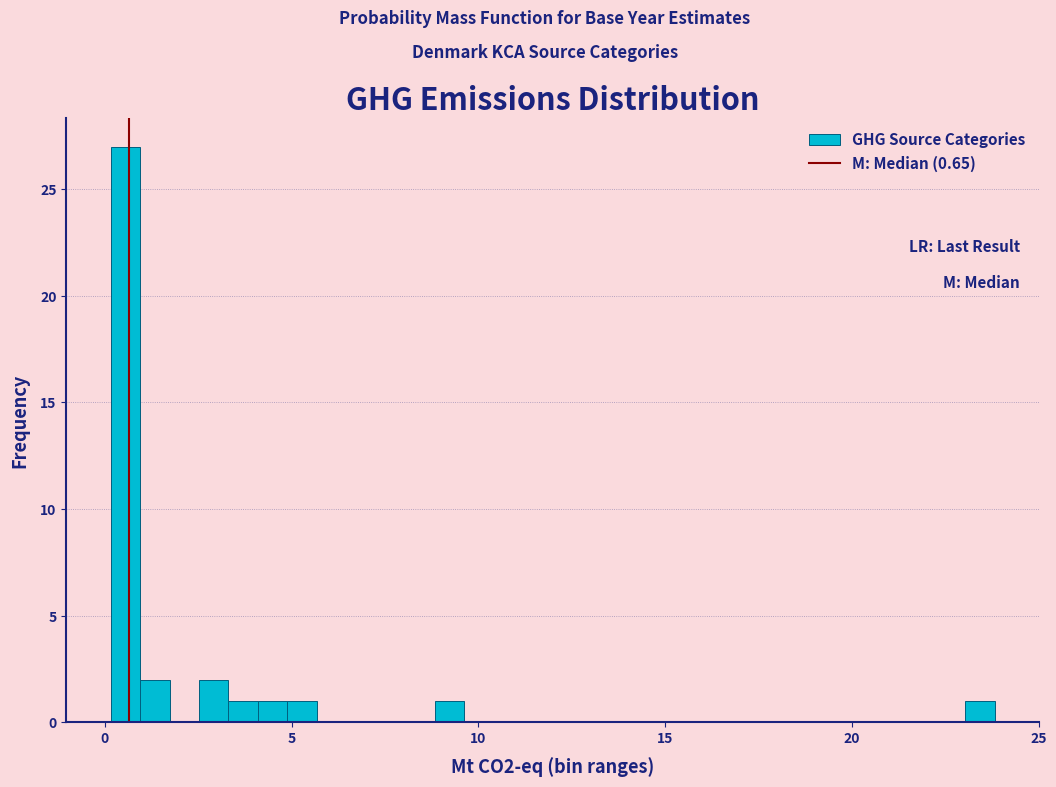

Read against the x-axis, roughly where is the centre of the tallest bar?

0.5